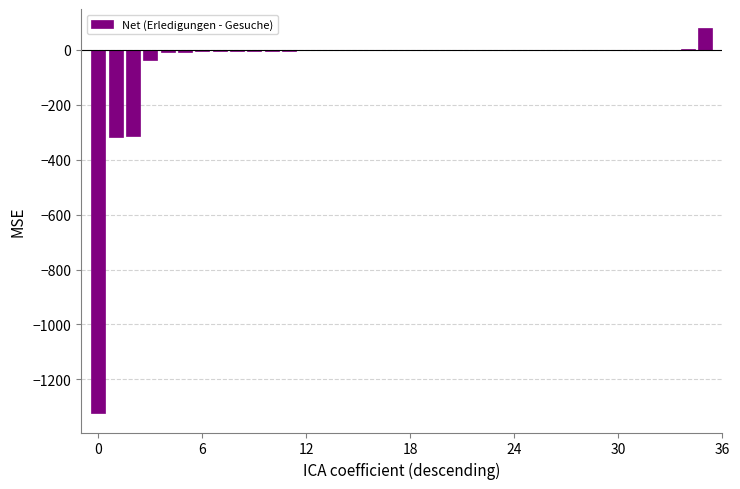

What is the maximum value shown in the chart?

78